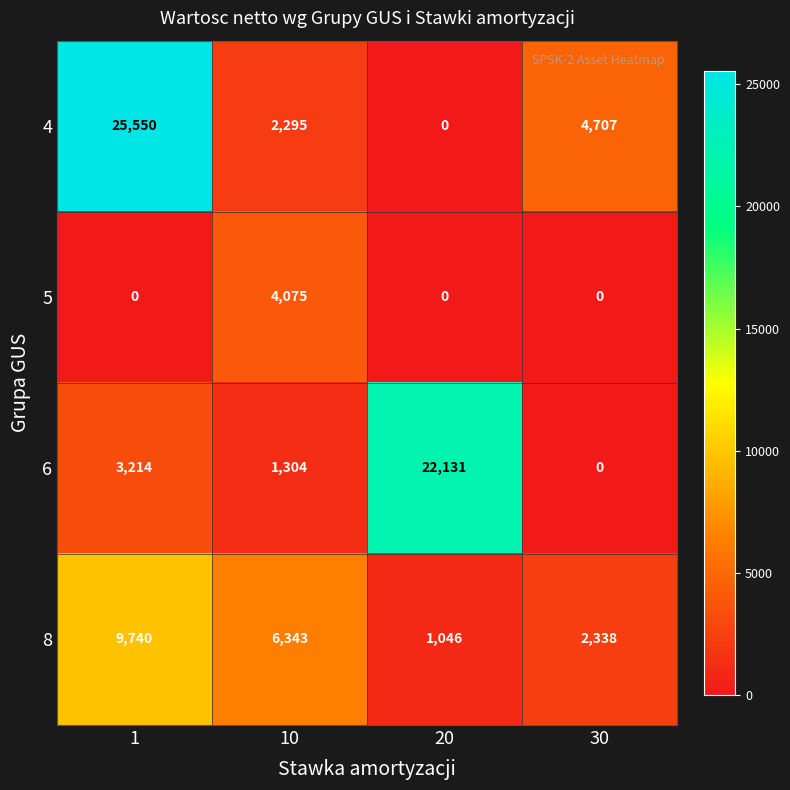

How many 8 values are between 2338 and 9740?

3